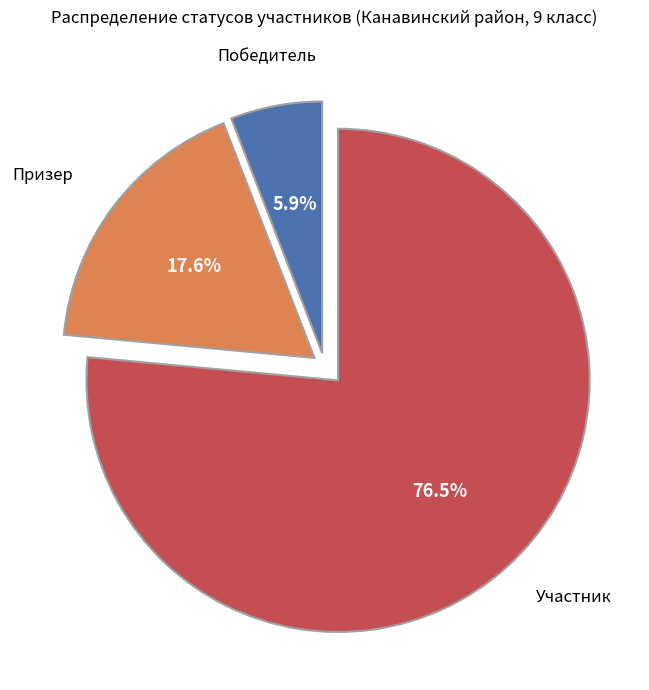

To the nearest percent, what portion does Призер represent?

18%